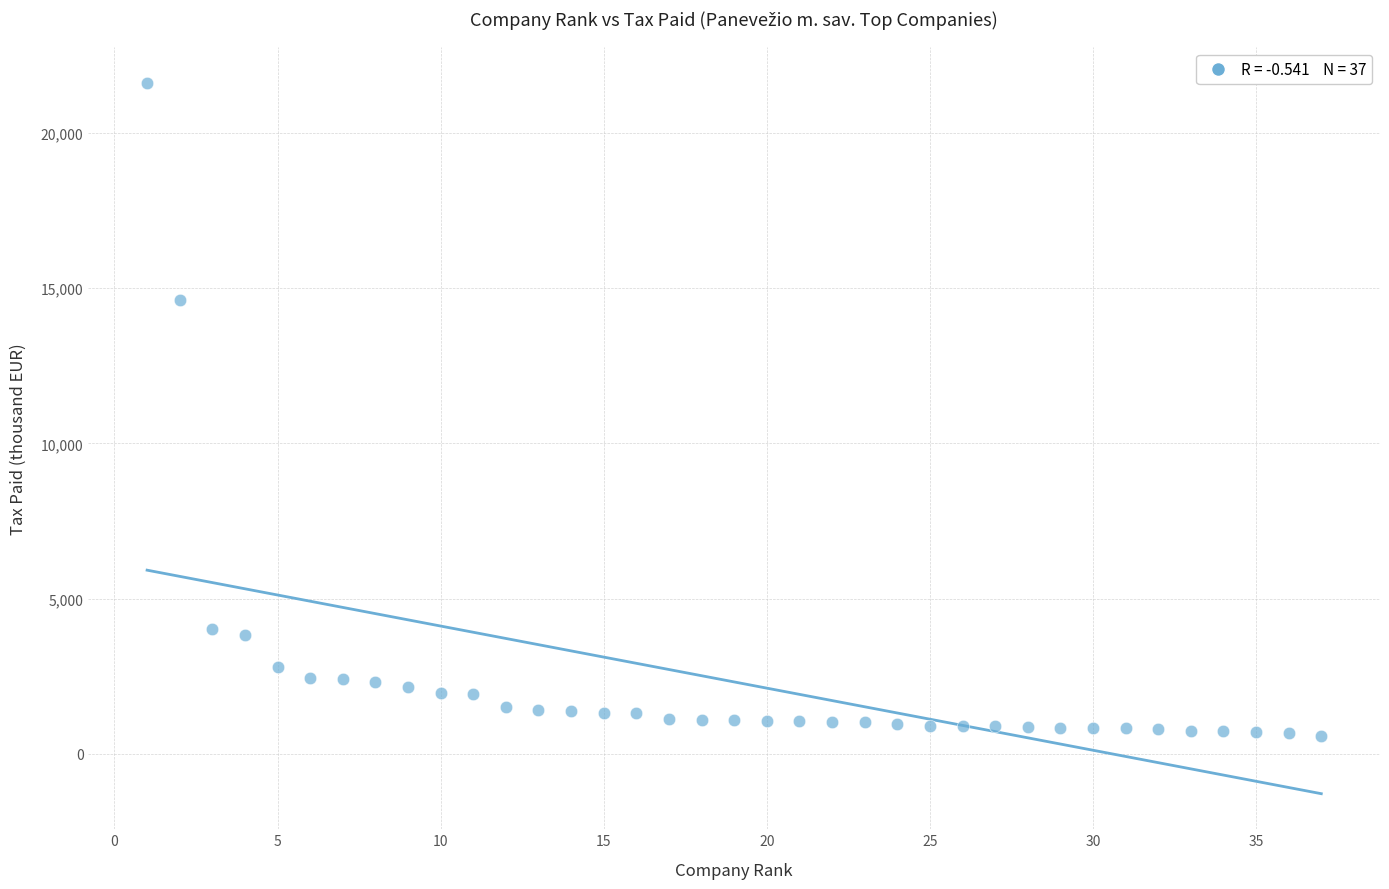

What Y value in the scatter plot is closest to 11096?

14608